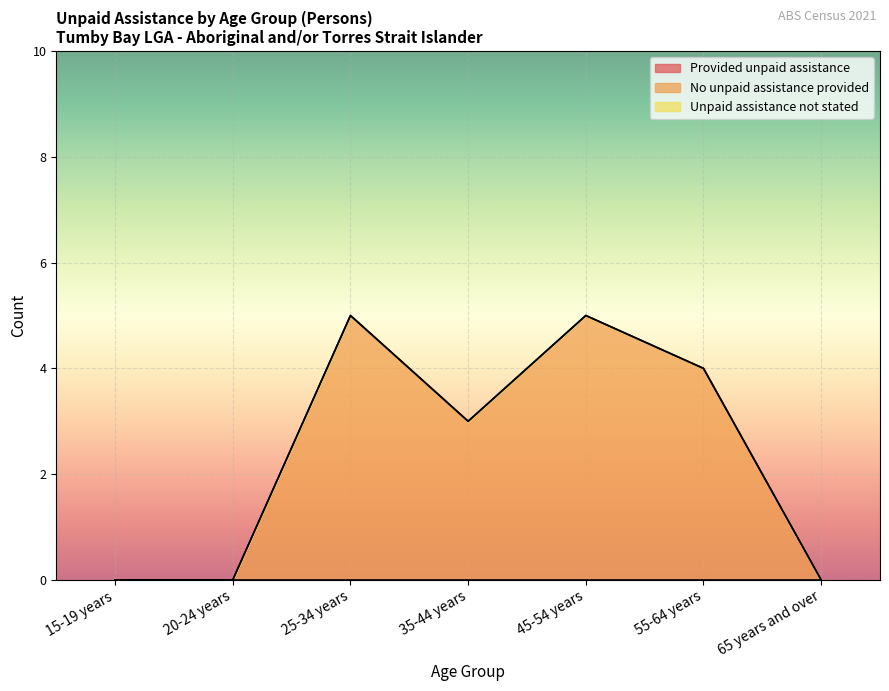

Which category has the lowest value across all series?

15-19 years